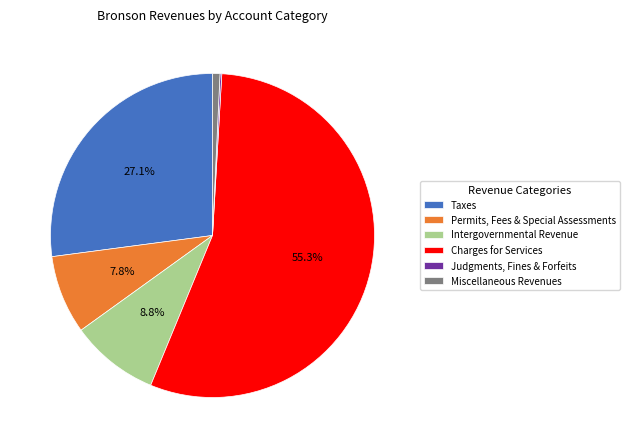

Which has a higher value, Permits, Fees & Special Assessments or Charges for Services?

Charges for Services